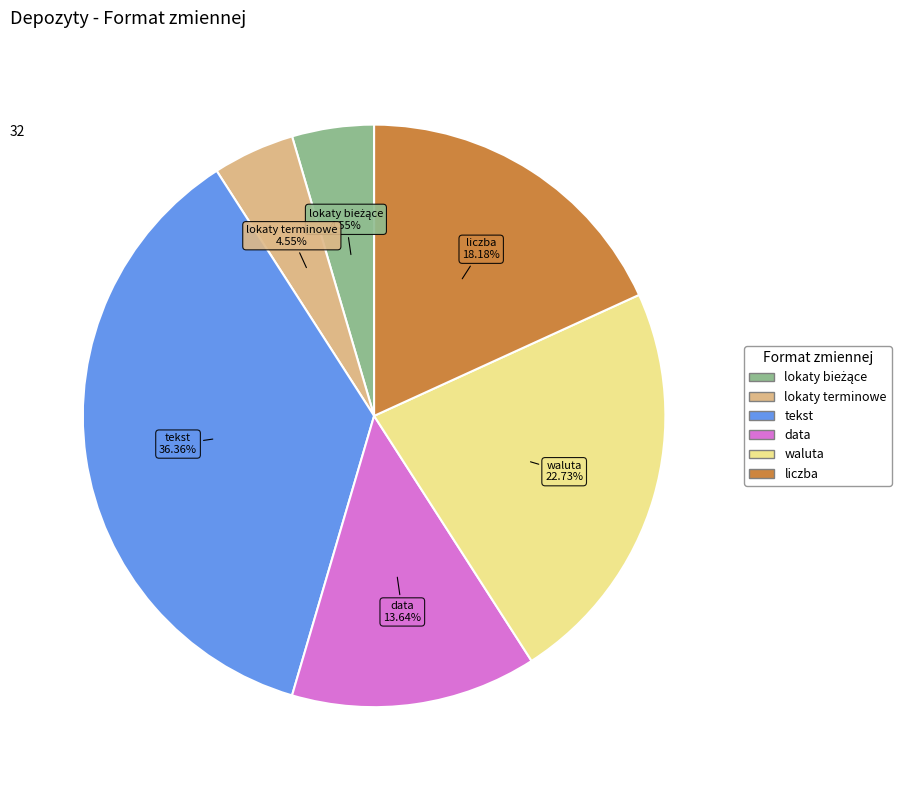

Which category has the biggest portion of the pie?

tekst